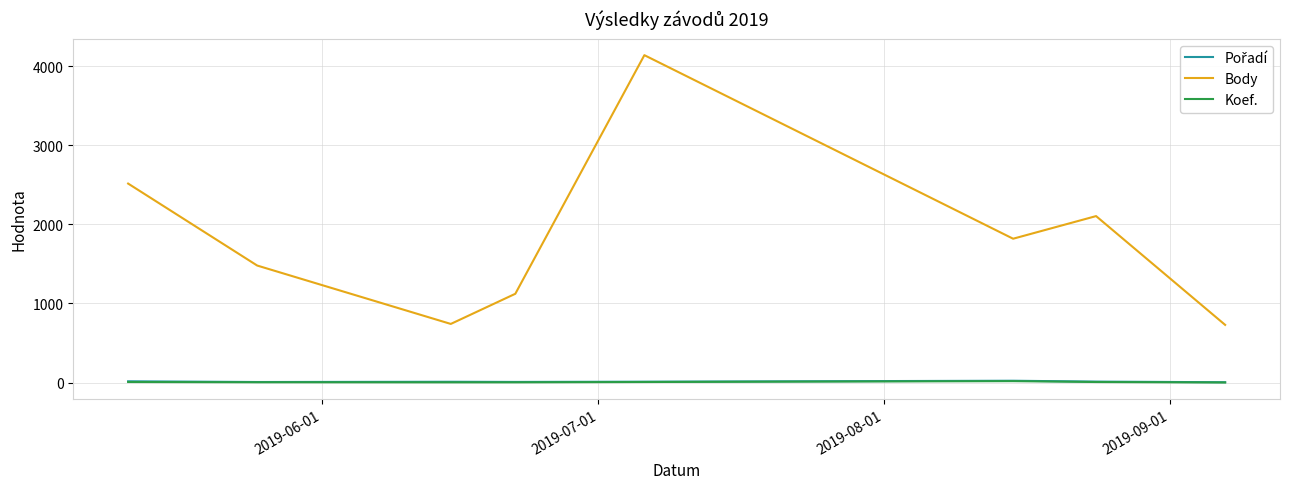

True or false: Body and Koef. cross at least once.

False